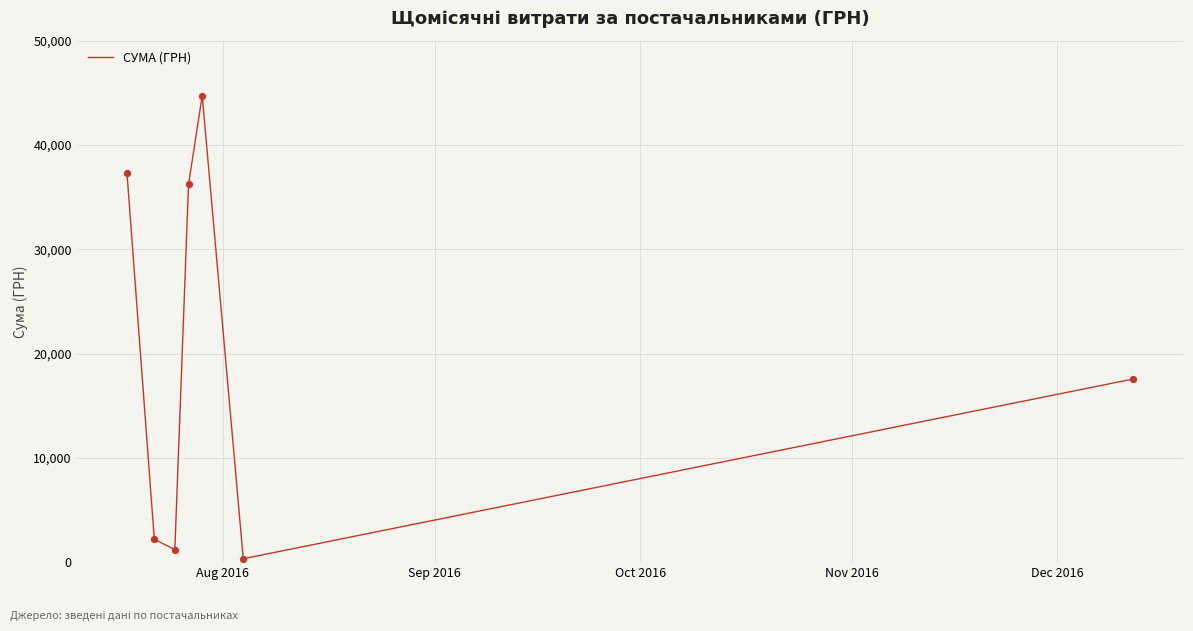

True or false: the data has more than 1 interior local peaks.

False